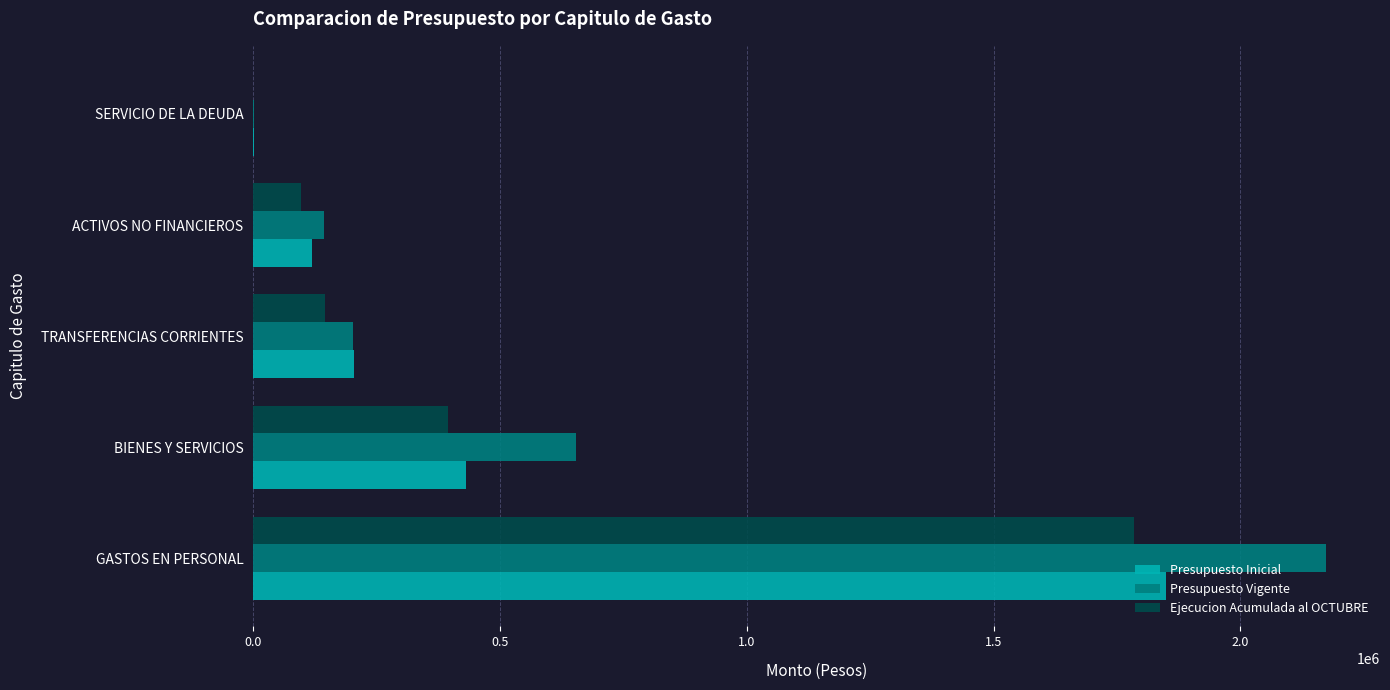

At which category does the chart reach its peak across all series?

GASTOS EN PERSONAL